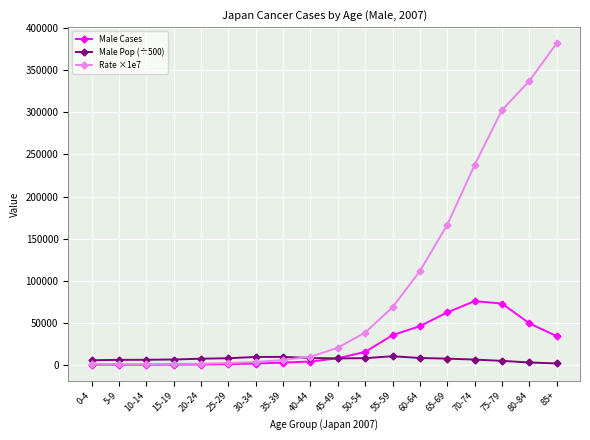

Rank the series by their maximum value, from highest to lowest.

Rate ×1e7, Male Cases, Male Pop (÷500)